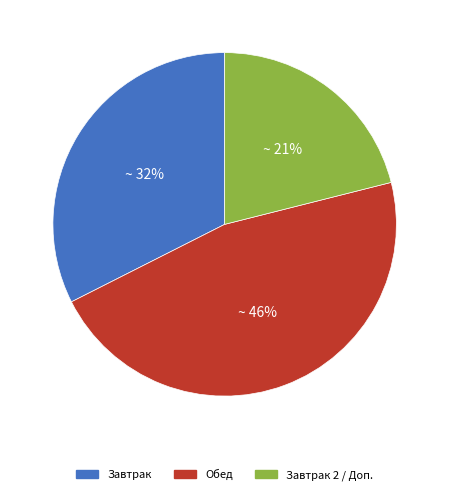

To the nearest percent, what is the difference between the largest and smallest slice percentages?

25%